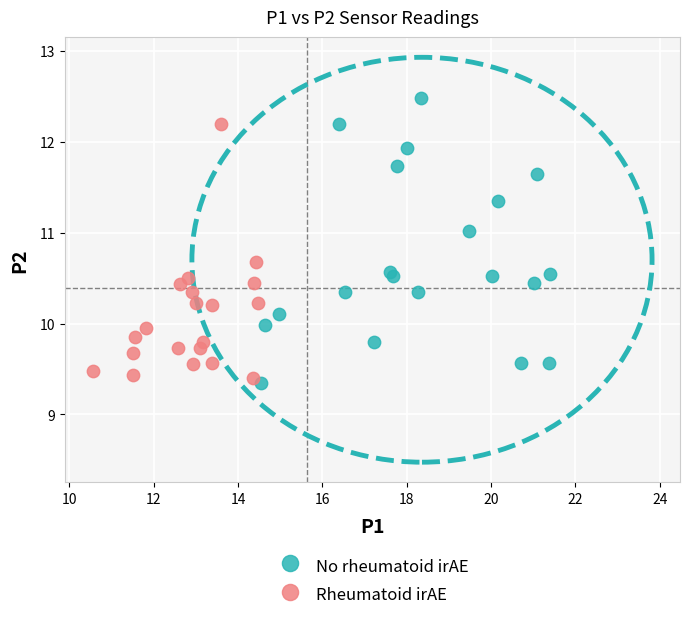

Which series has the largest Y range (max minus min)?

No rheumatoid irAE